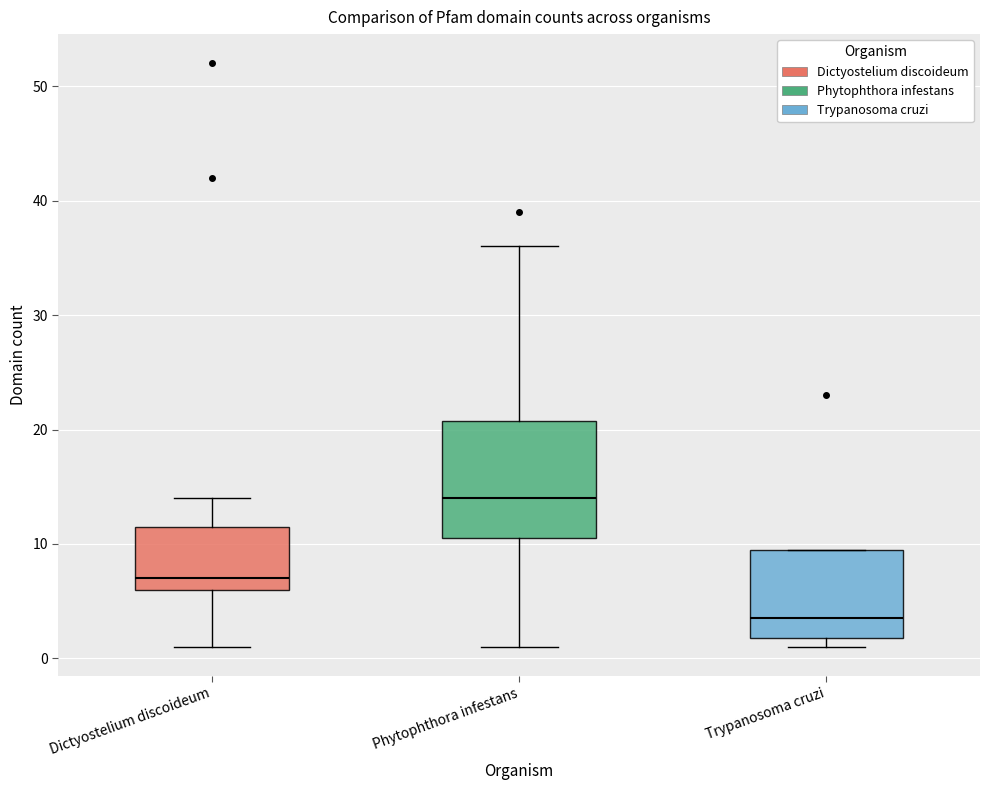

Comparing the boxes themselves (not the whiskers), which one is the tallest?

Phytophthora infestans